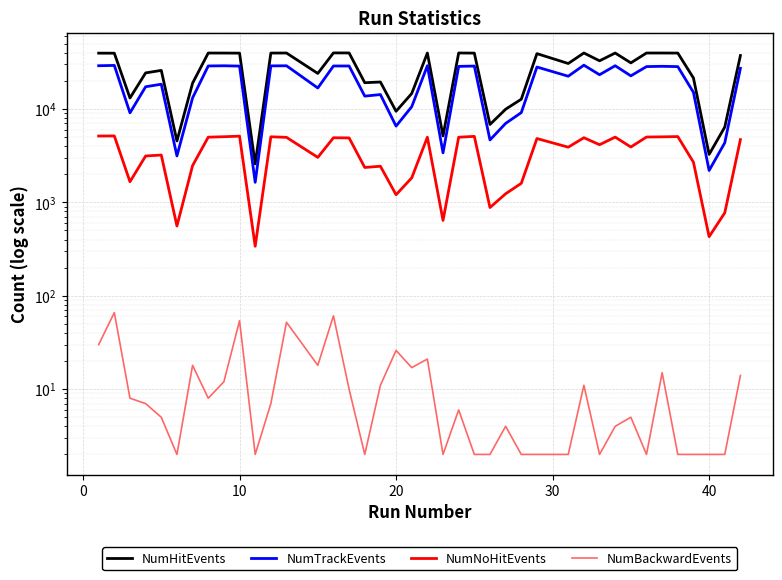

What is the maximum value shown in the chart?

39873